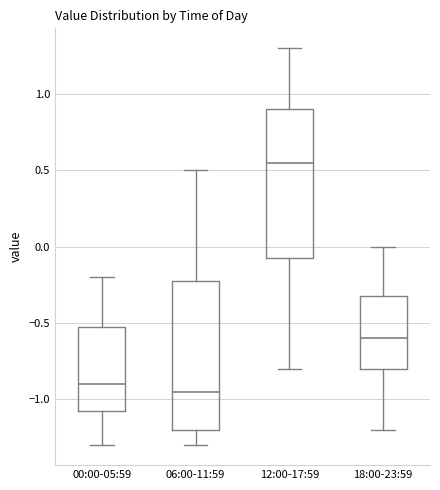

Reading left to right, transcribe this box plot: for each box, give where its median line is, the range the box spans, and where its two whiskers end, as read against the y-axis. The values are not printed on the chart, so give them approximately, as read against the axis.

00:00-05:59: median -0.90, box -1.05 to -0.50, whiskers -1.30 to -0.20
06:00-11:59: median -0.95, box -1.20 to -0.20, whiskers -1.30 to 0.50
12:00-17:59: median 0.55, box -0.05 to 0.90, whiskers -0.80 to 1.30
18:00-23:59: median -0.60, box -0.80 to -0.30, whiskers -1.20 to 0.00